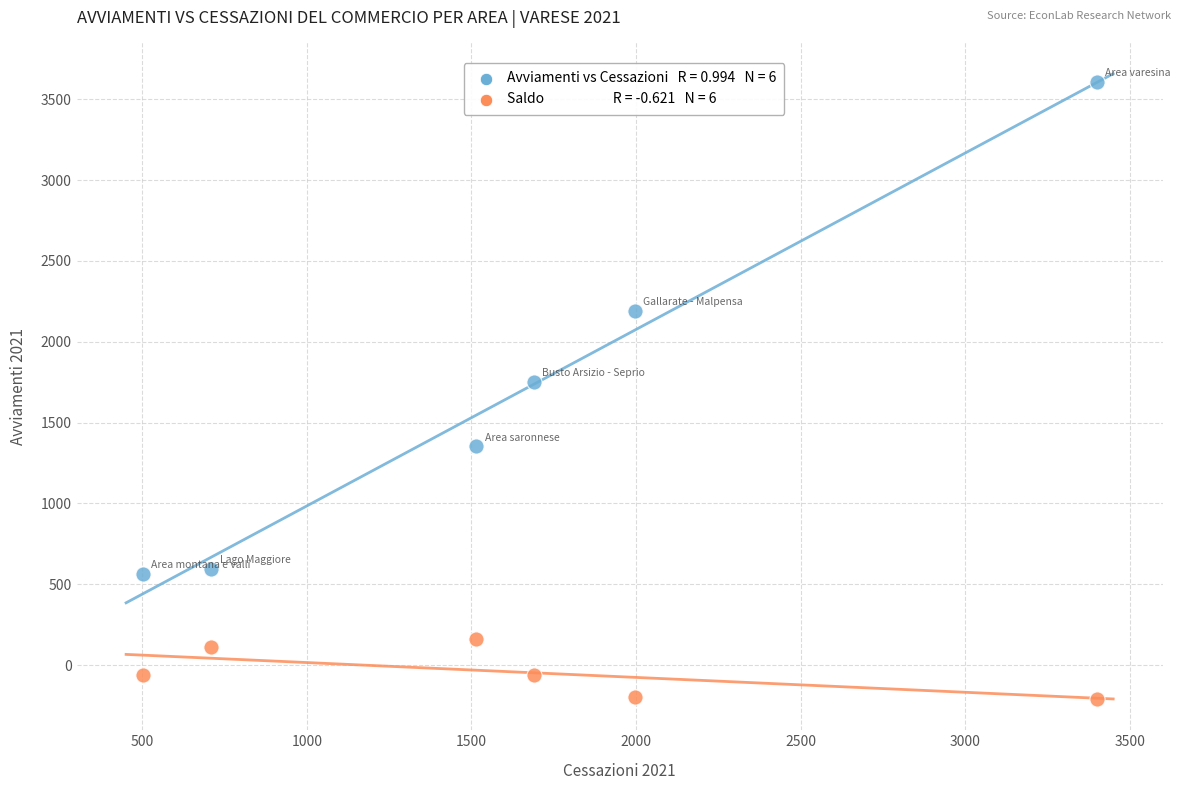

Across all data points, what is the average X value?

1635